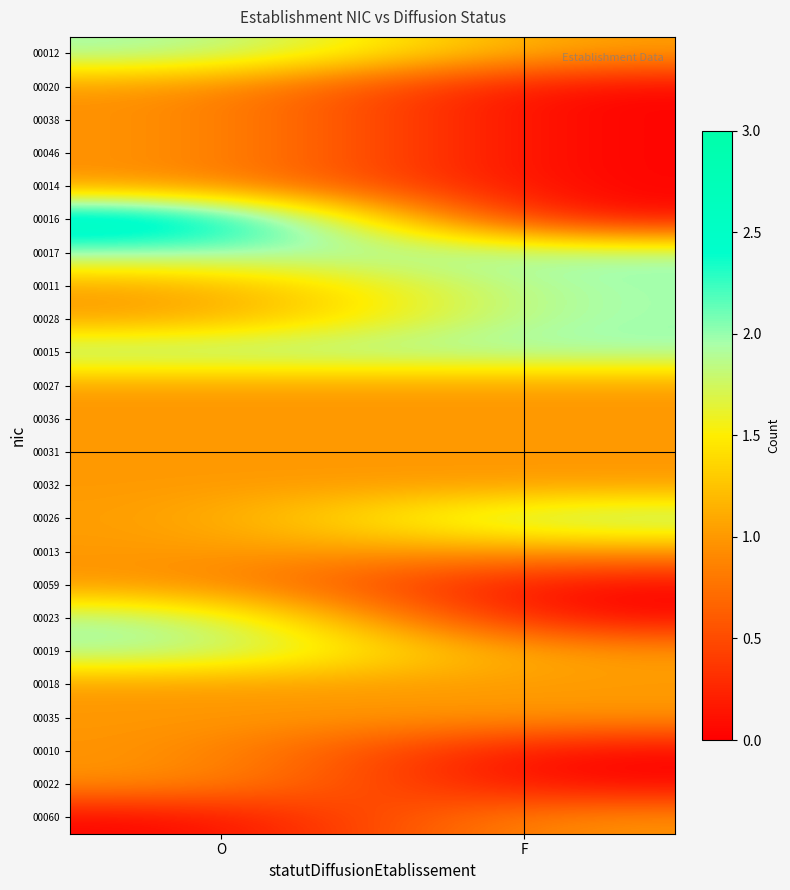

Rank the series by their maximum value, from highest to lowest.

00016, 00012, 00017, 00011, 00028, 00015, 00026, 00023, 00019, 00020, 00038, 00046, 00014, 00027, 00036, 00031, 00032, 00013, 00059, 00018, 00035, 00010, 00022, 00060